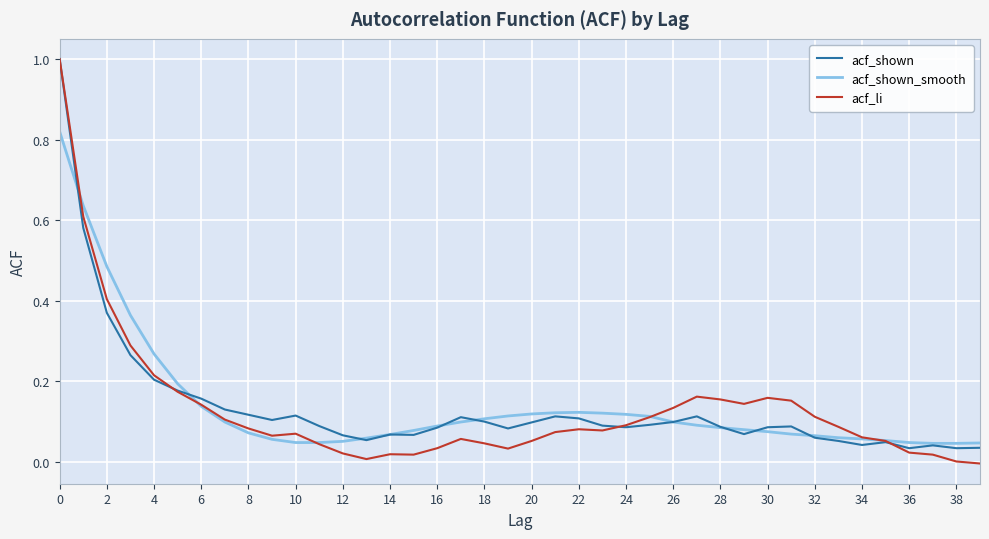

What is the greatest value displayed?

1.0